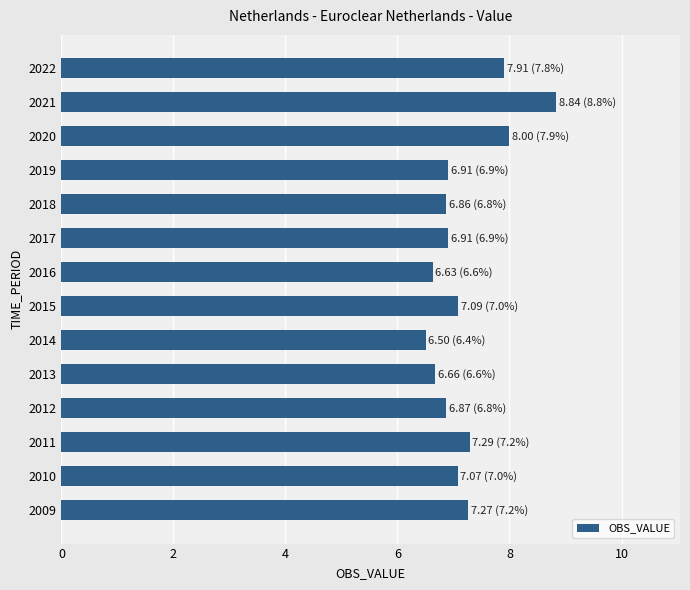

What is the difference between the second highest and second lowest values?

1.4